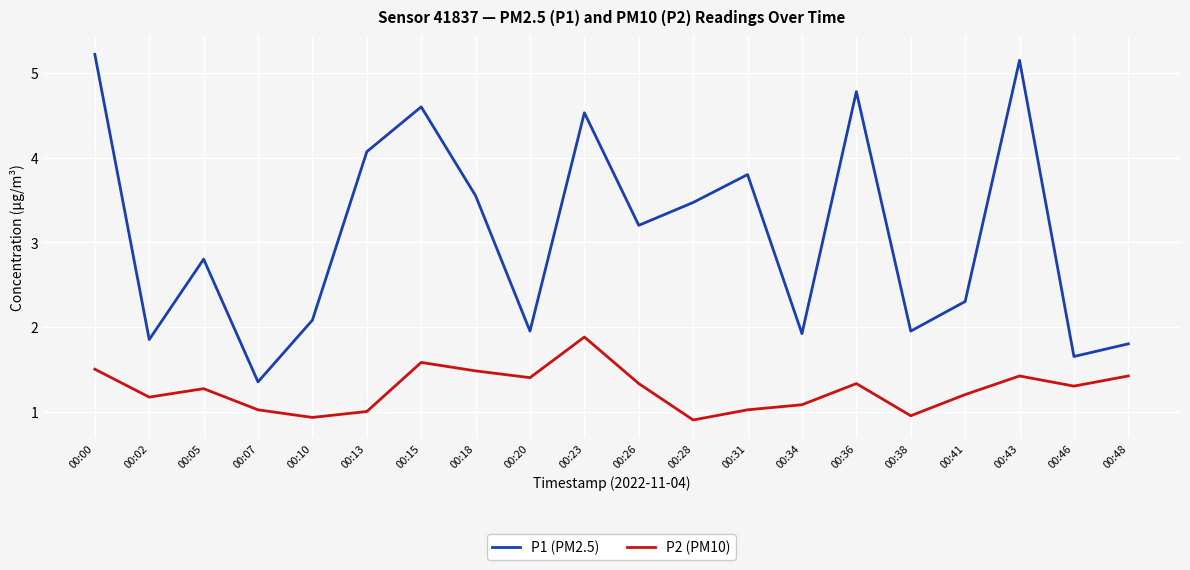

Rank the series by their maximum value, from highest to lowest.

P1 (PM2.5), P2 (PM10)